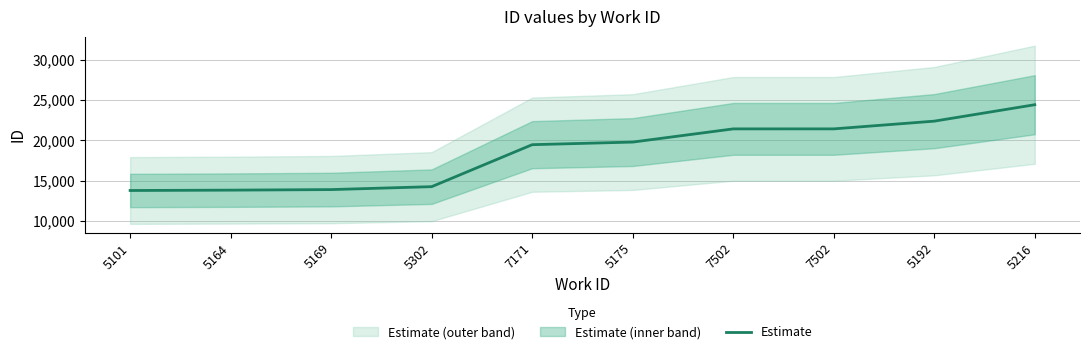

Rank the categories by value from lowest to highest.

5101, 5164, 5169, 5302, 7171, 5175, 7502, 7502, 5192, 5216